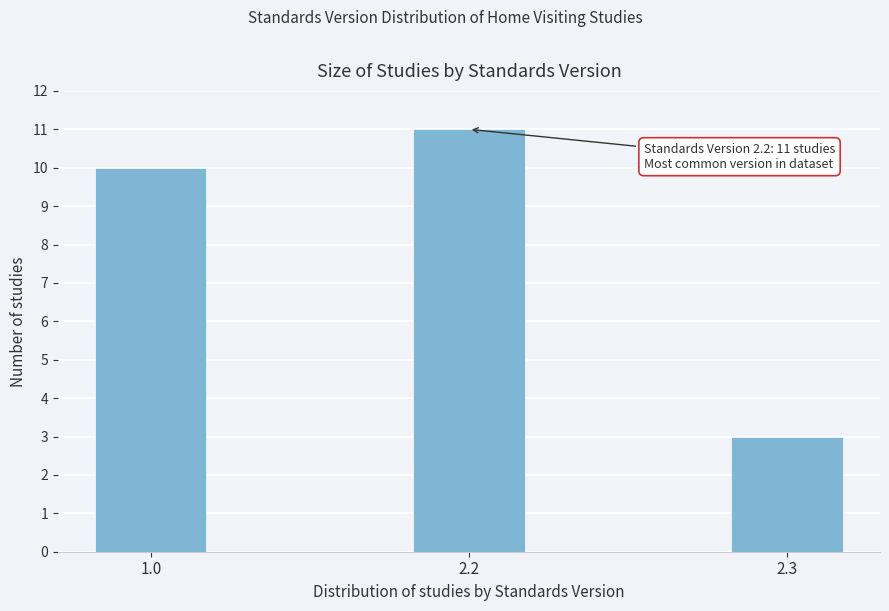

Reading left to right, extract all data points from this chart.

10	11	3